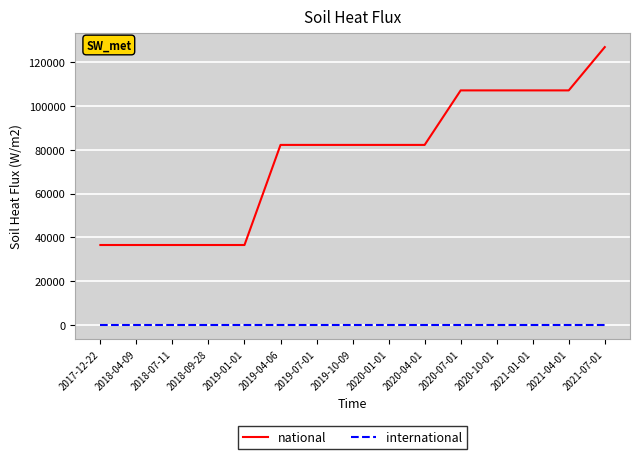

Between 2020-04-01 and 2020-07-01, which series saw the biggest shift?

national